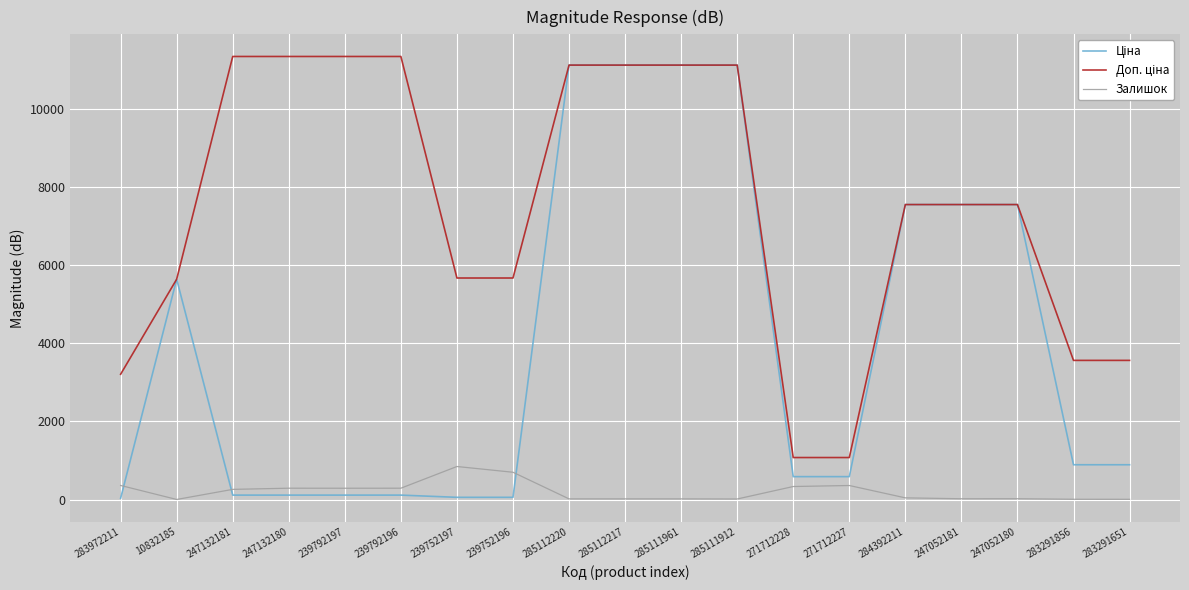

What is the greatest value displayed?

11334.0